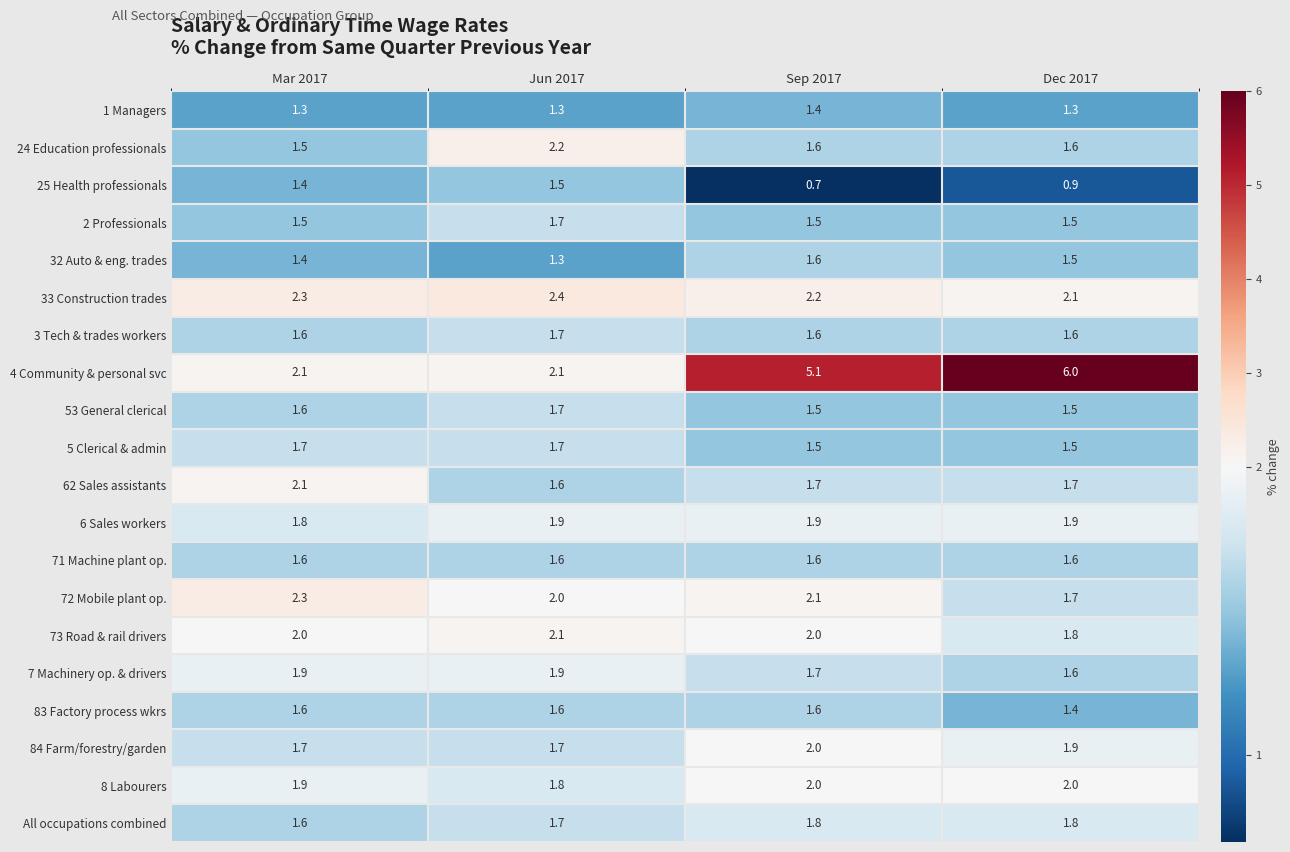

Which series has the largest total across all categories?

4 Community & personal svc